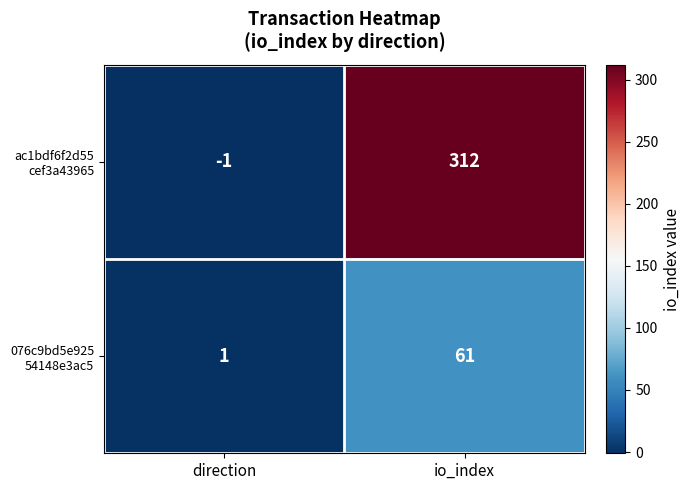

What is the total value across all series at io_index?

373